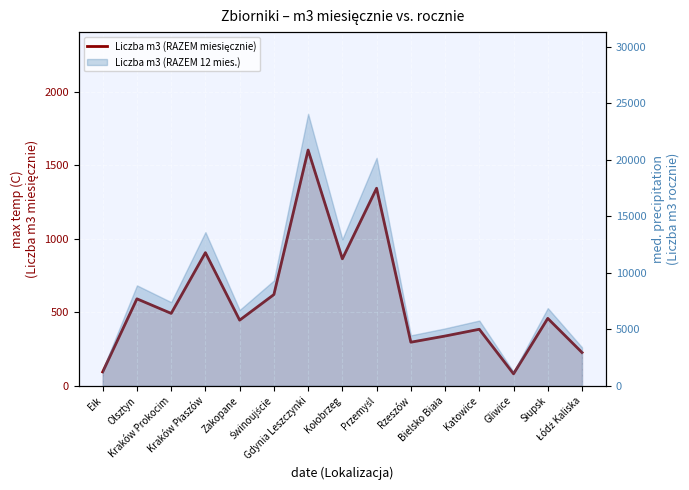

Reading right to left, extract all data points from this chart.

Łódź Kaliska=227	Słupsk=459	Gliwice=82	Katowice=385	Bielsko Biała=339	Rzeszów=297	Przemyśl=1344	Kołobrzeg=864	Gdynia Leszczynki=1604	Świnoujście=621	Zakopane=447	Kraków Płaszów=906	Kraków Prokocim=493	Olsztyn=592	Ełk=95